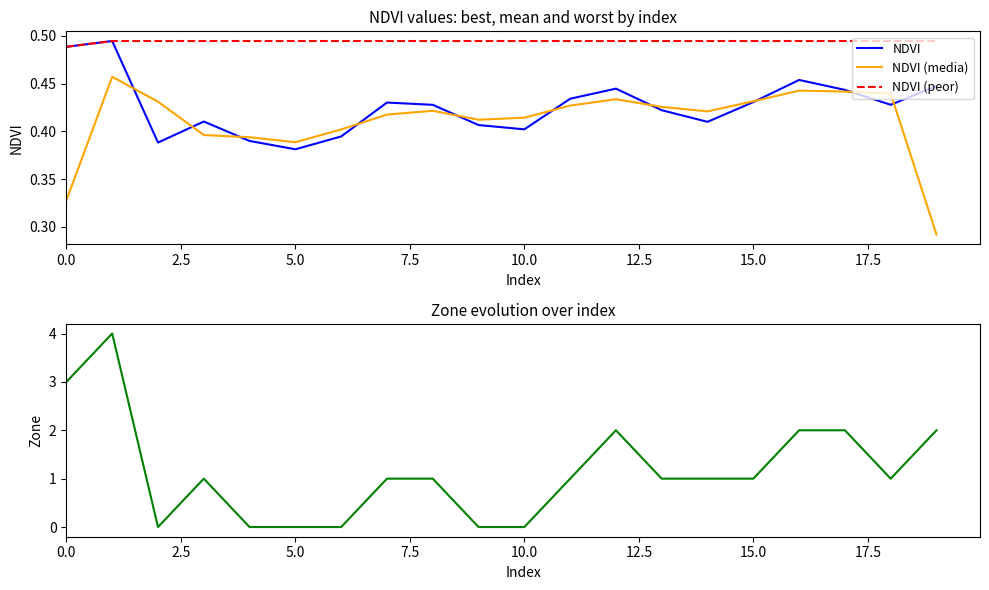

True or false: NDVI (peor) and NDVI intersect in this chart.

False